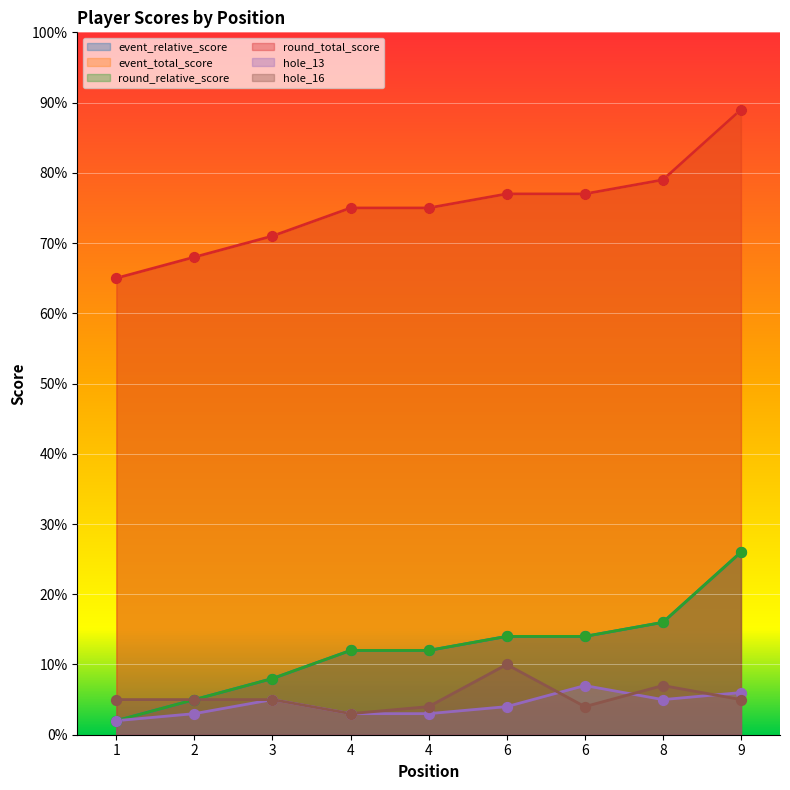

At how many categories does at least one series exceed 37?

9